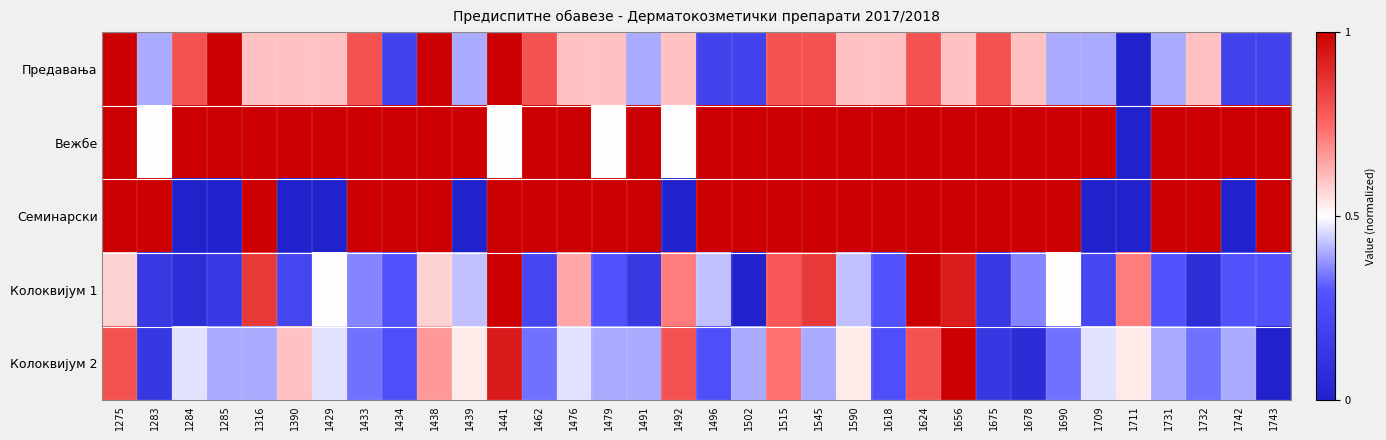

Which series has the widest spread of values?

Предавања